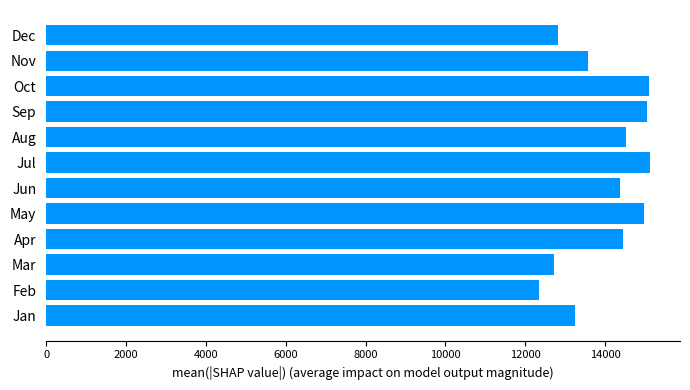

The value at Jan is 13253.0. True or false?

True